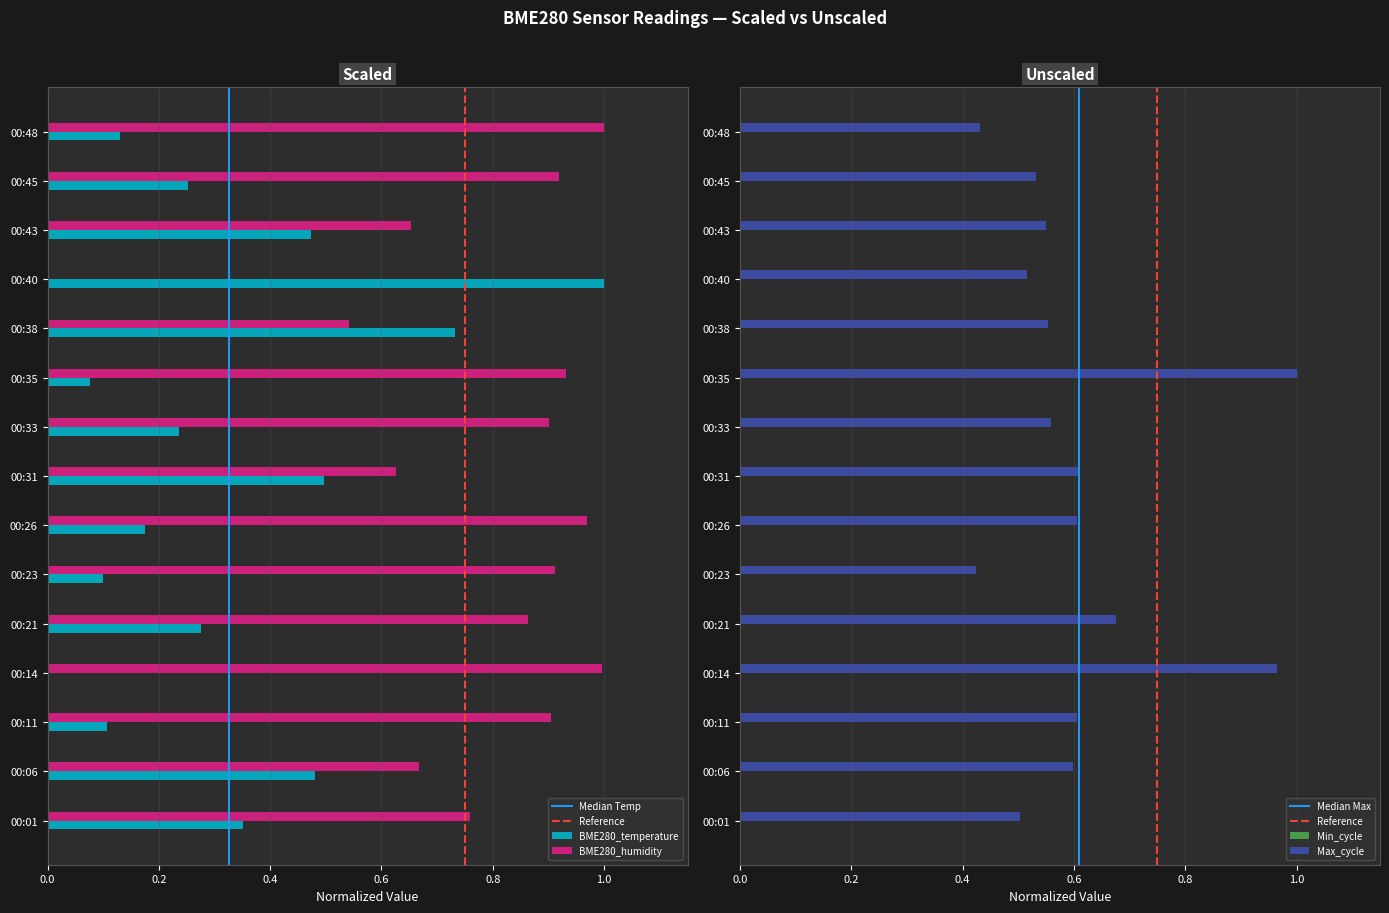

Which series changed the most between 00:06 and 00:45?

BME280_humidity